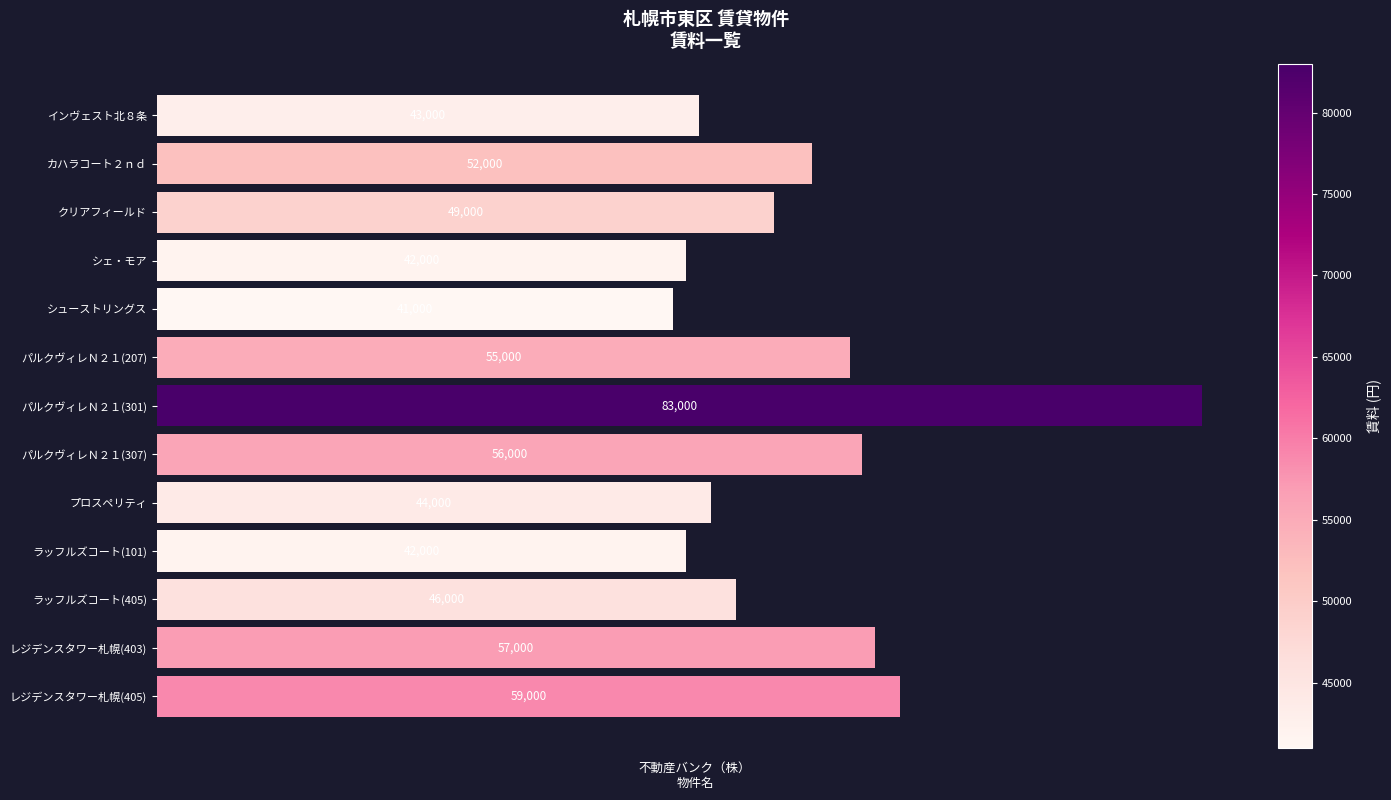

Reading top to bottom, extract all data points from this chart.

43000	52000	49000	42000	41000	55000	83000	56000	44000	42000	46000	57000	59000